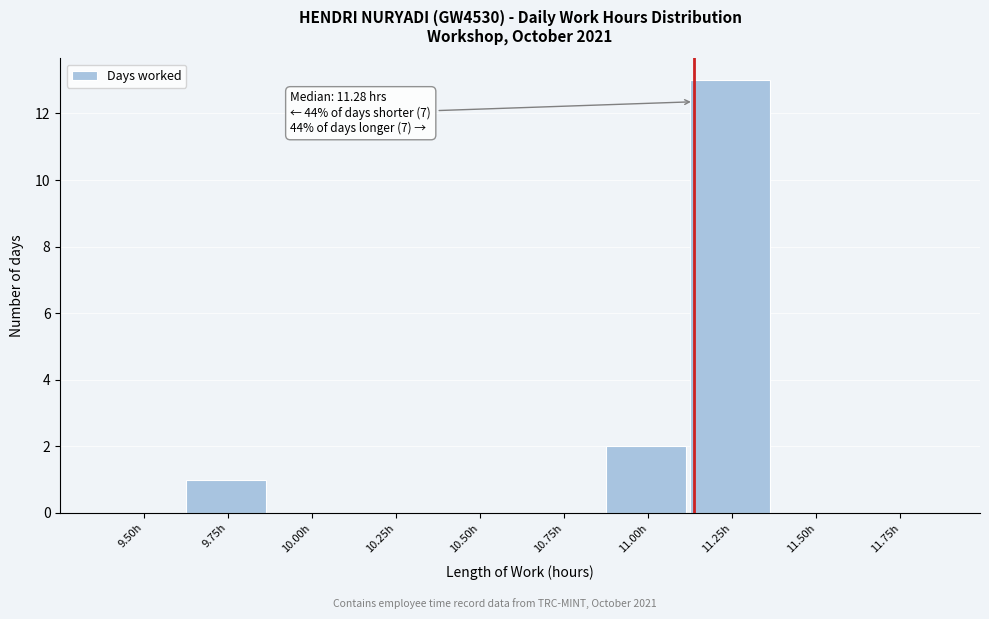

Reading right to left, transcribe all the data shown in this chart.

11.75h=0	11.50h=0	11.25h=13	11.00h=2	10.75h=0	10.50h=0	10.25h=0	10.00h=0	9.75h=1	9.50h=0